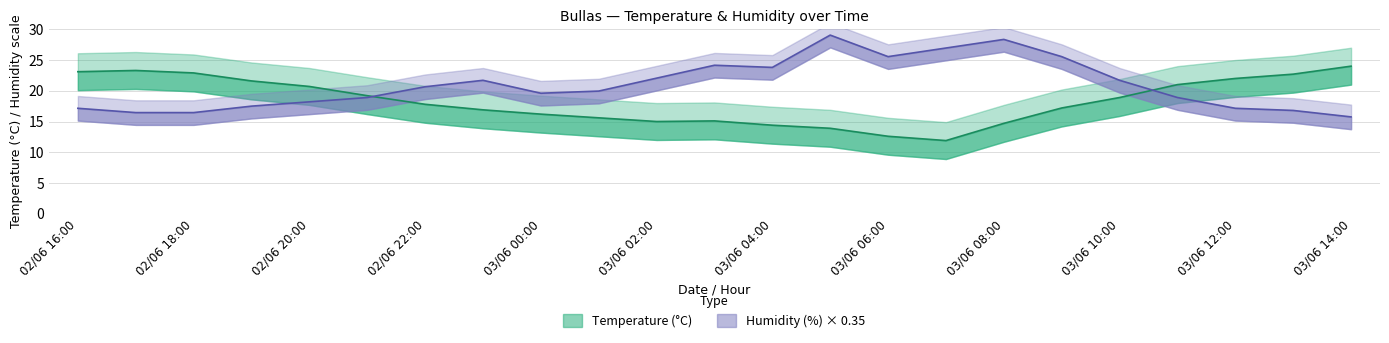

List the series in order of their peak value, lowest first.

Temperature (°C), Humidity (%)